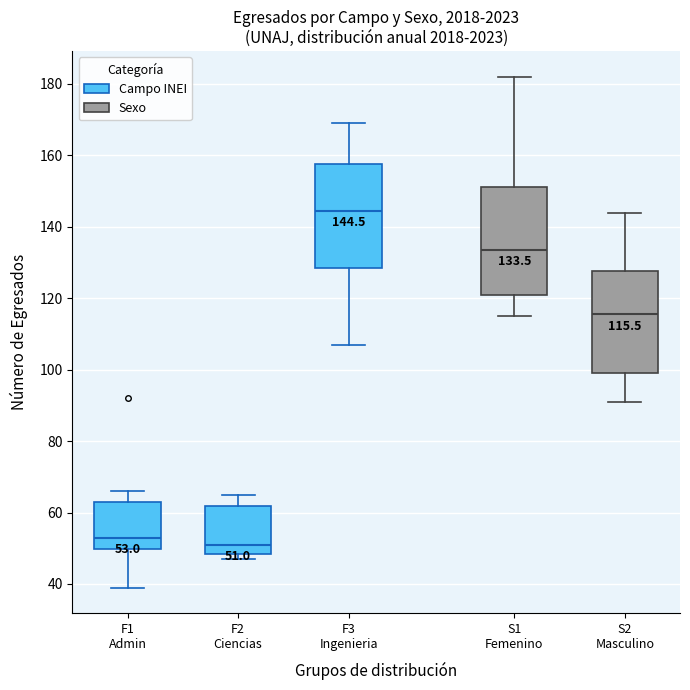

Which box has the highest median line?

F3 Ingenieria